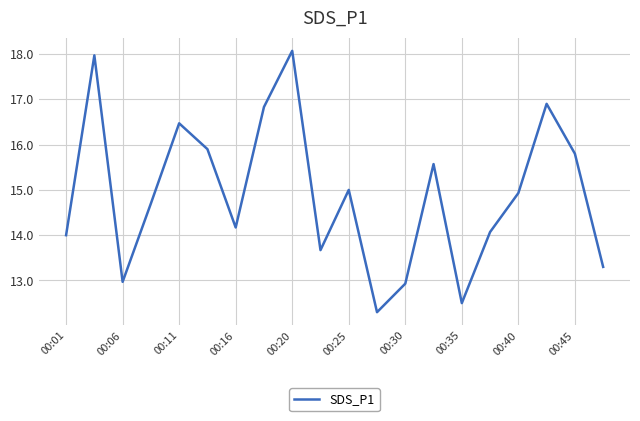

What is the maximum value shown in the chart?

18.1